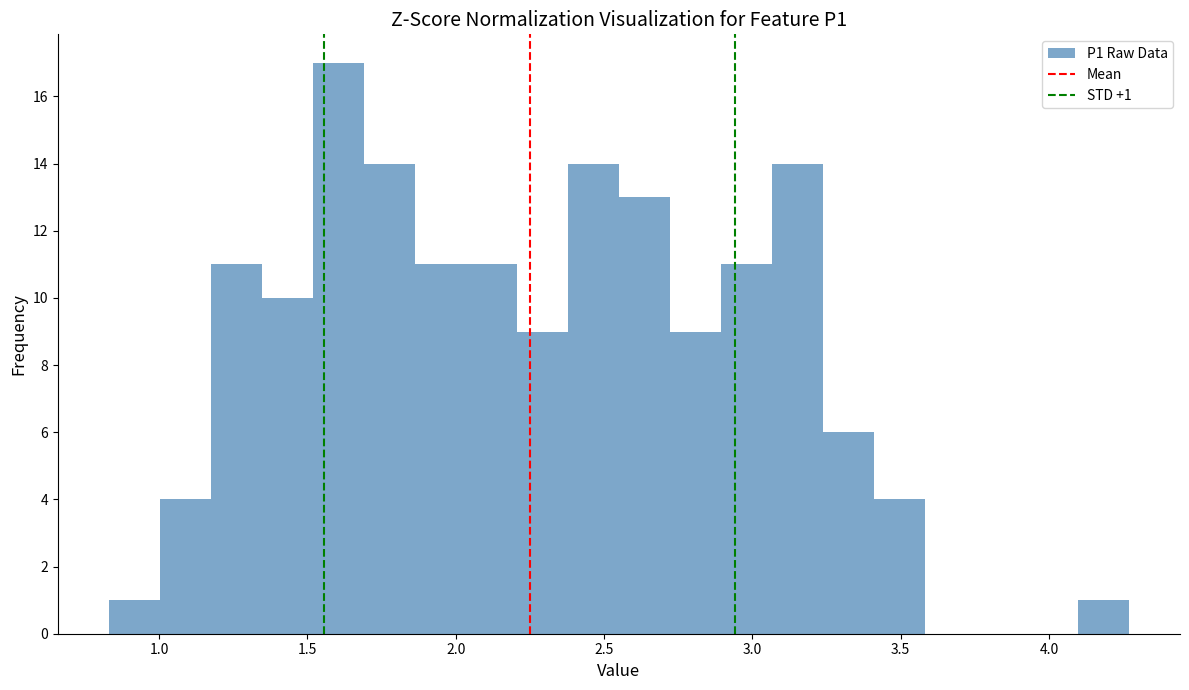

Around what value on the x-axis is the tallest bar? Give the approximate position of its centre, as read against the axis.

1.60